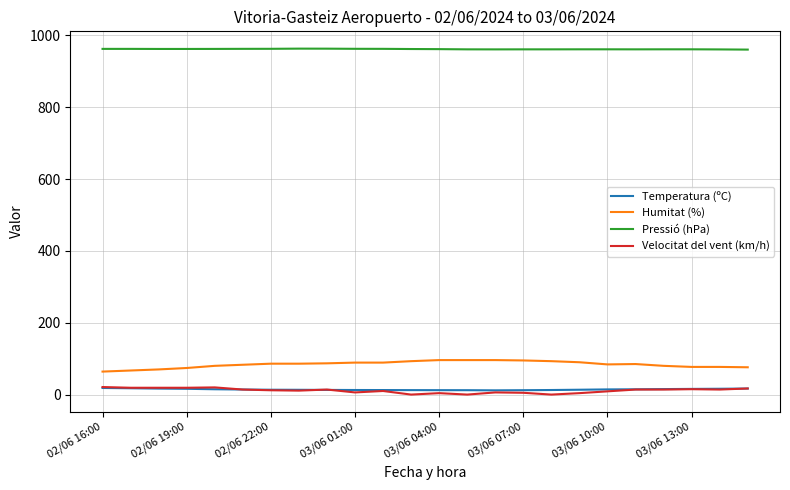

Which series has the largest total across all categories?

Pressió (hPa)